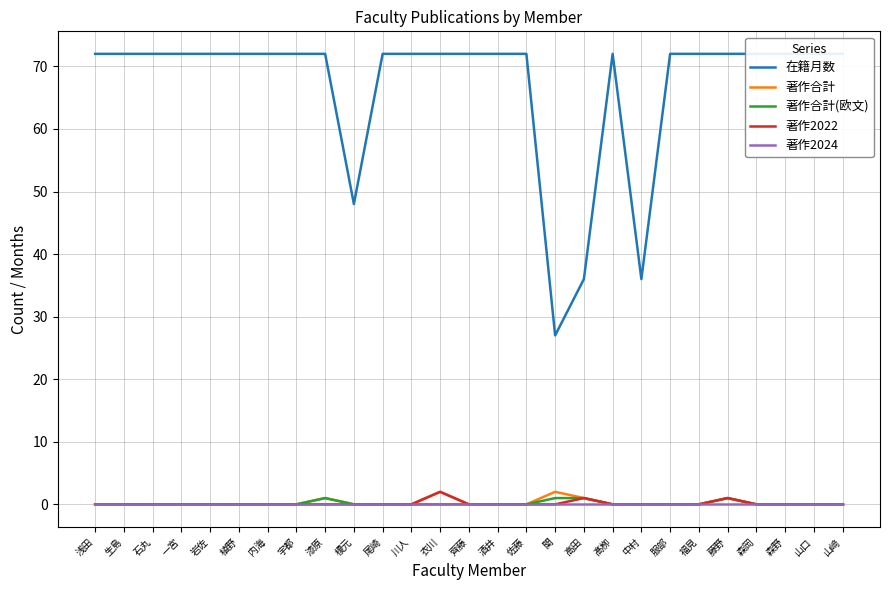

Does the chart have visible grid lines?

Yes